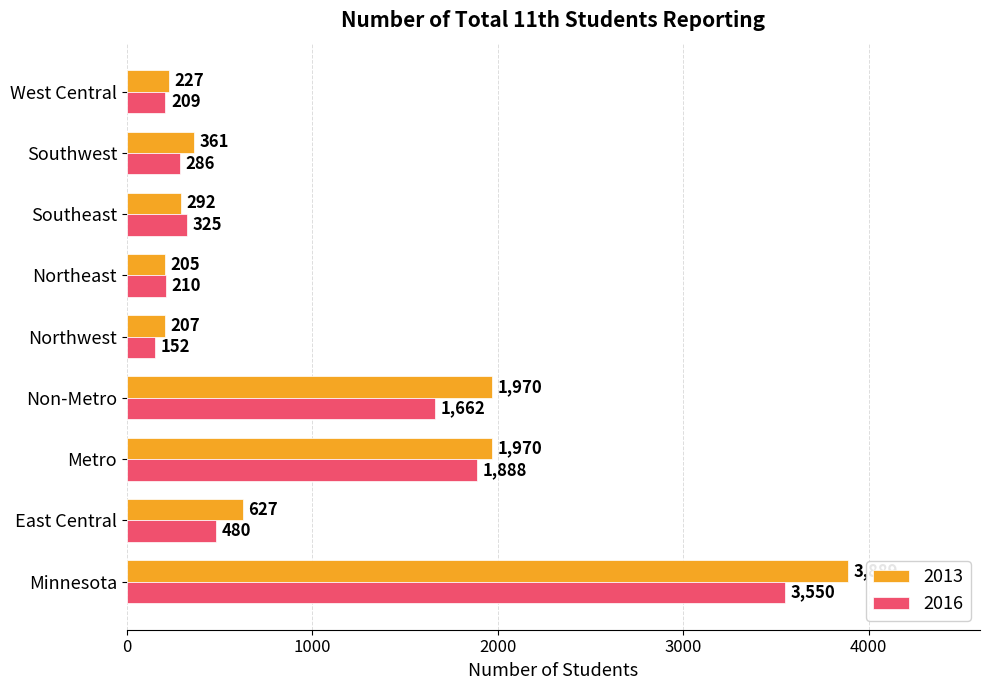

What is the total value across all series at Northeast?

415